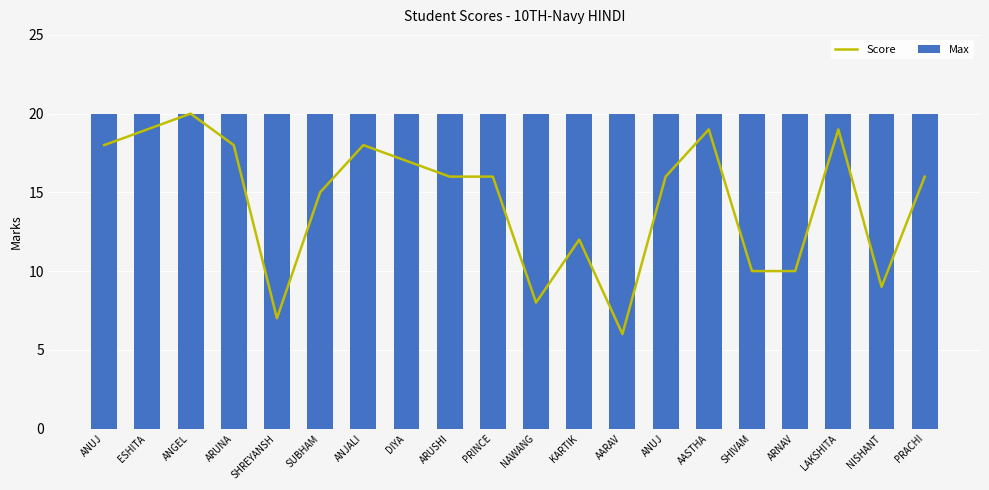

At which label does Score first exceed 16?

ANUJ